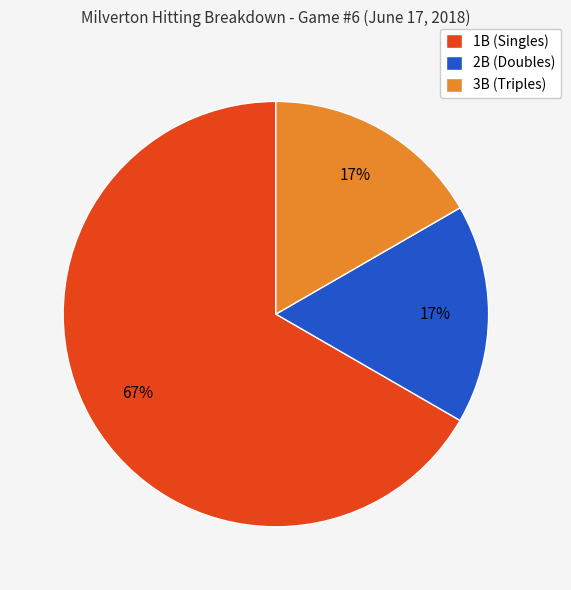

Is there any slice that represents more than half of the pie?

Yes